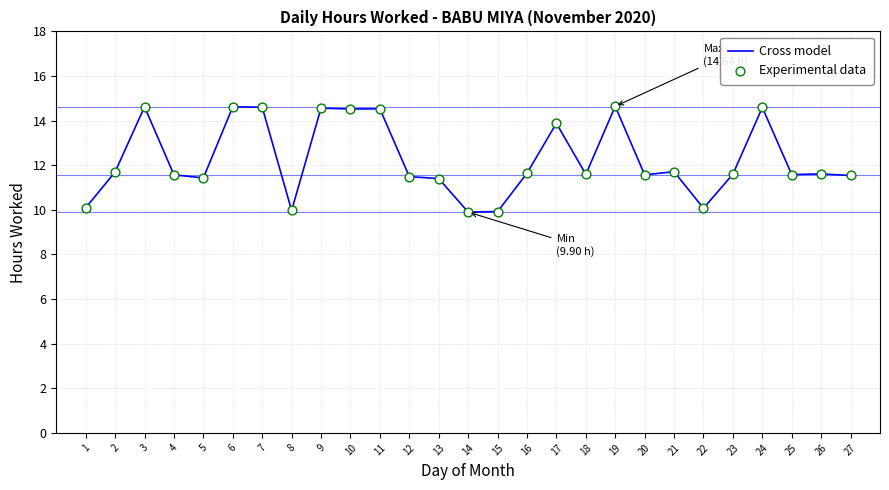

What is the maximum value shown in the chart?

14.6